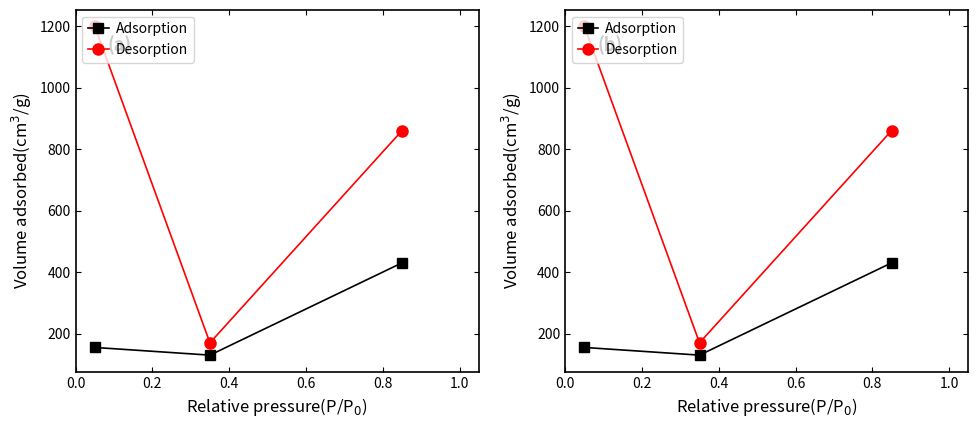

What is the average value of the Desorption series?

743